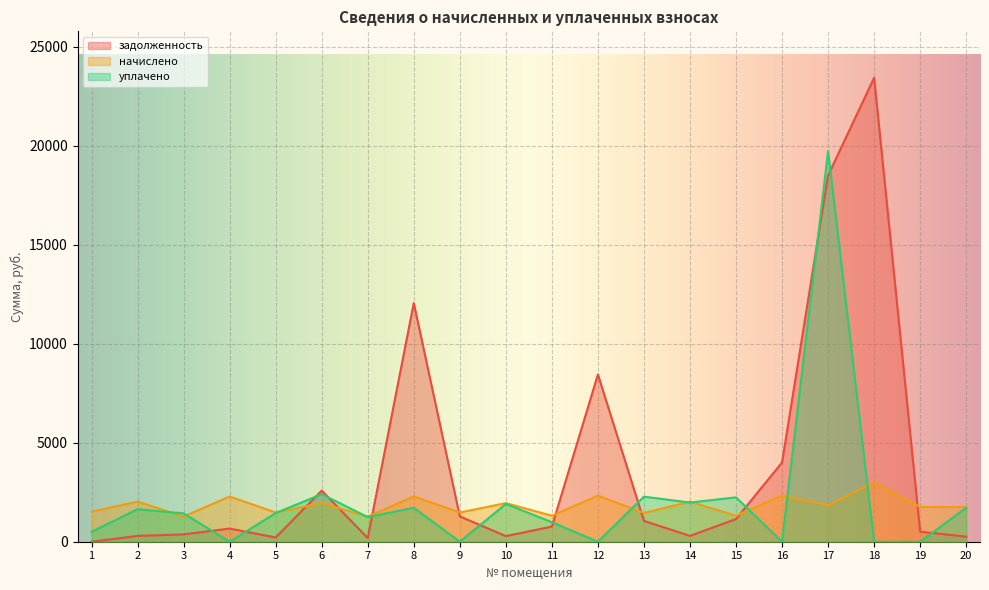

At which category is the sum across all series the highest?

17